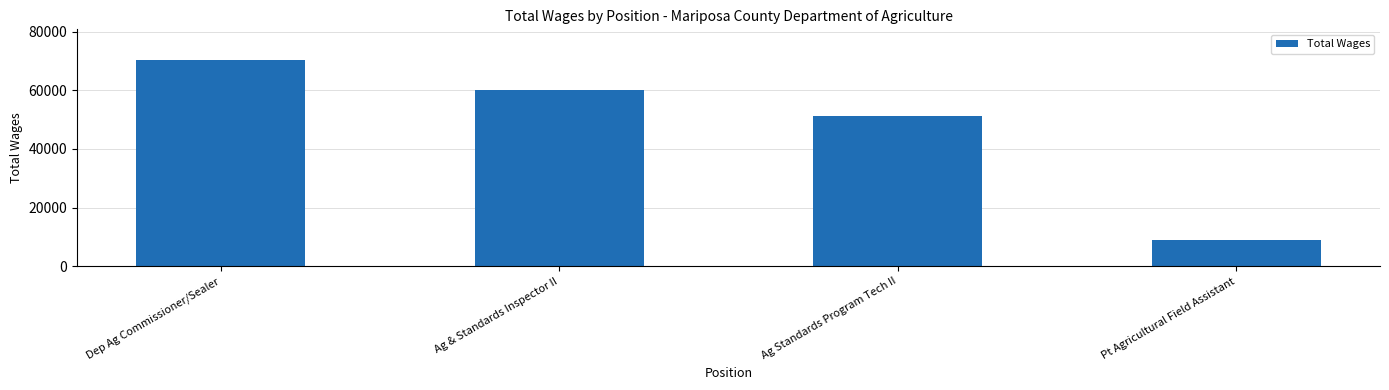

How many bars are there in total?

4